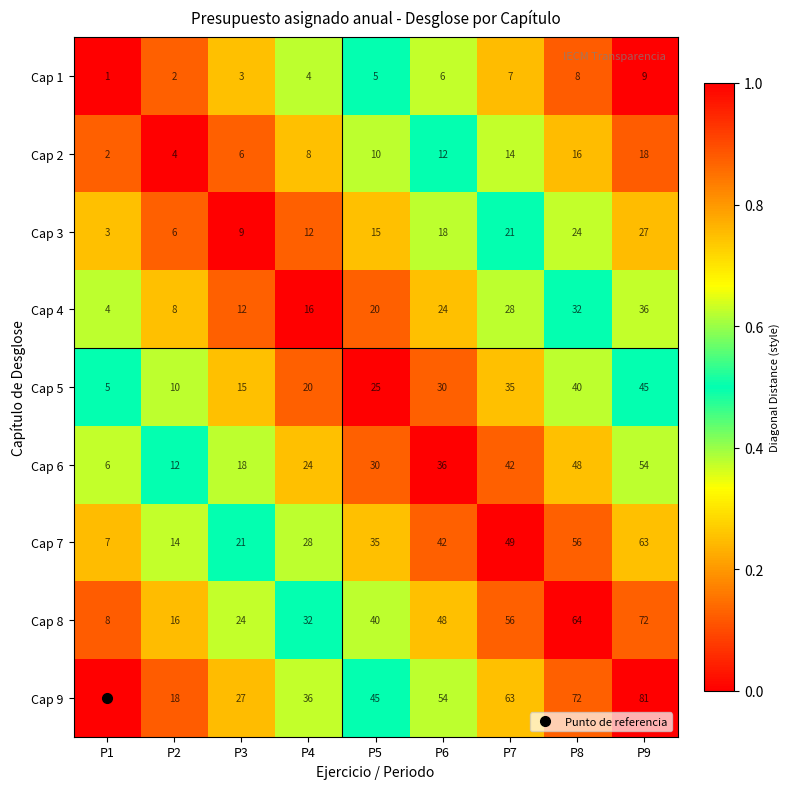

What is the difference between the maximum and minimum values in the Cap 6 series?

48